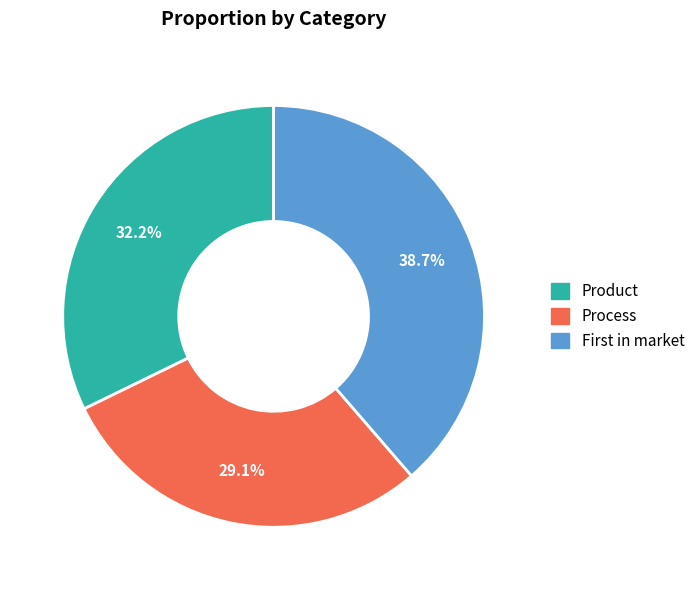

To the nearest percent, what is the difference between the Product and Process slice percentages?

3%